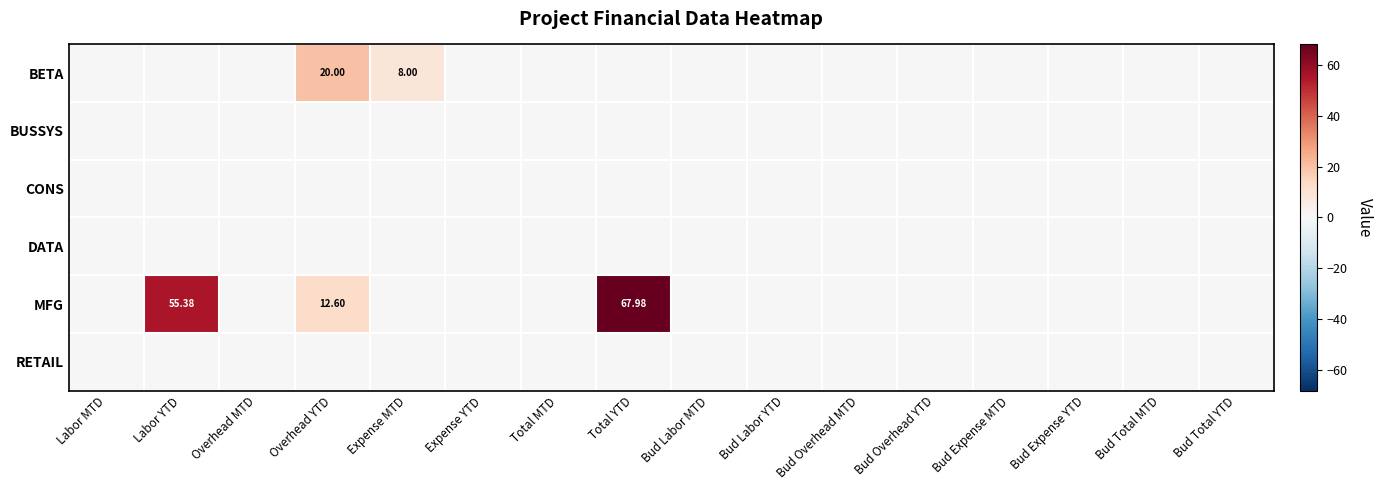

At Expense MTD, list the series in order from smallest to largest.

BUSSYS, CONS, DATA, MFG, RETAIL, BETA